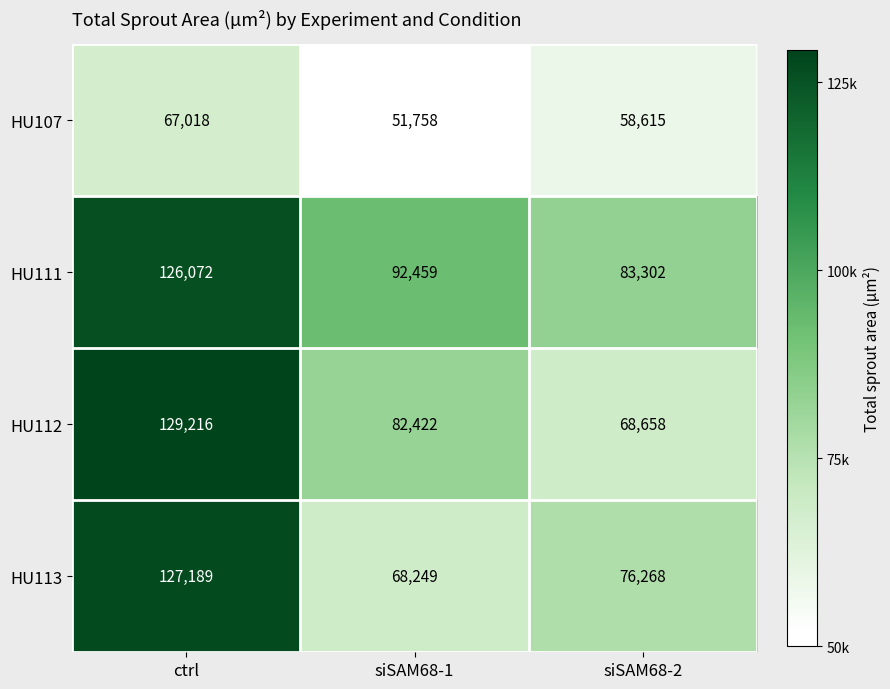

Reading left to right, transcribe all the data shown in this chart.

HU107: ctrl=67018	siSAM68-1=51758	siSAM68-2=58615
HU111: ctrl=126072	siSAM68-1=92459	siSAM68-2=83302
HU112: ctrl=129216	siSAM68-1=82422	siSAM68-2=68658
HU113: ctrl=127189	siSAM68-1=68249	siSAM68-2=76268